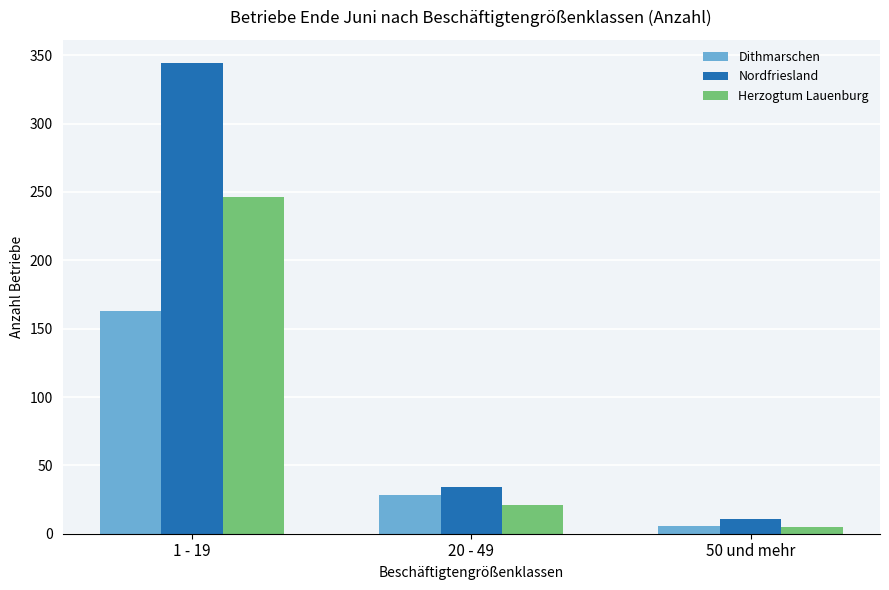

Is it true that Herzogtum Lauenburg equals 5 at 50 und mehr?

True